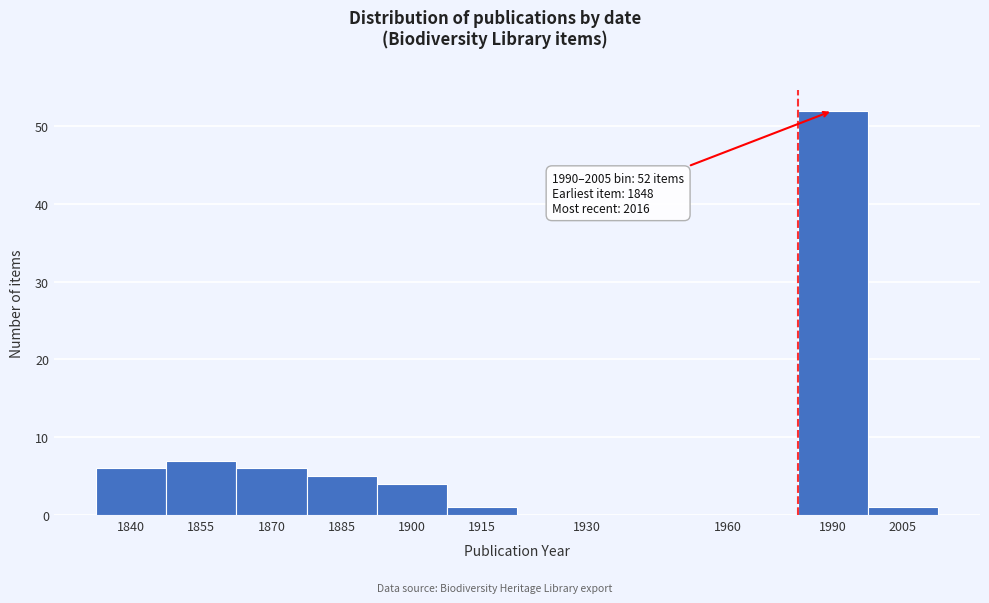

Reading right to left, transcribe all the data shown in this chart.

2005=1	1990=52	1960=0	1930=0	1915=1	1900=4	1885=5	1870=6	1855=7	1840=6